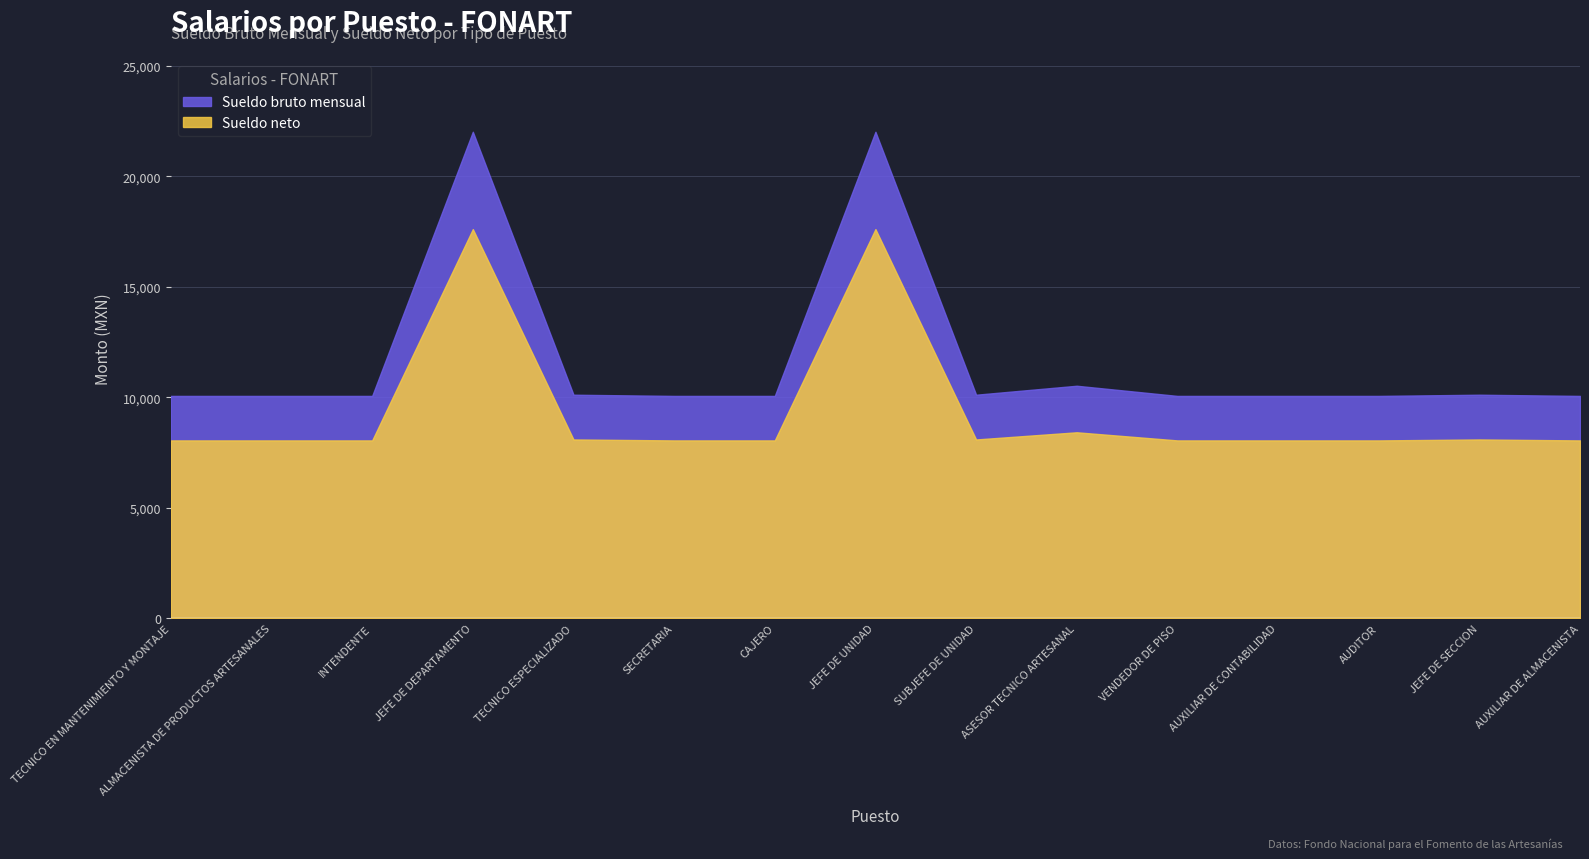

Which series has the largest range (max minus min)?

Sueldo bruto mensual